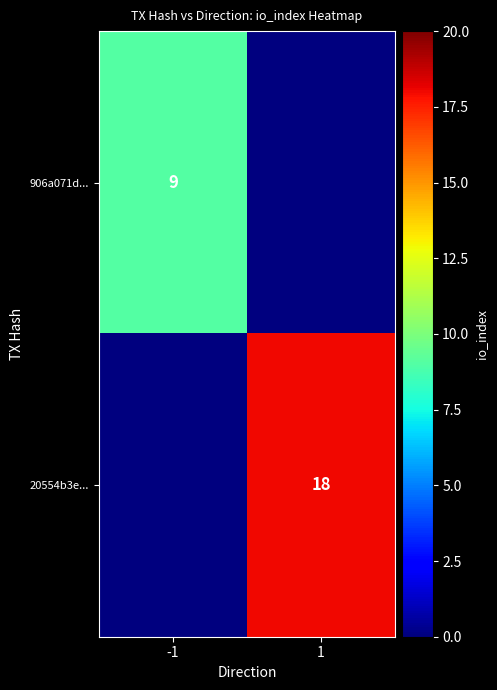

The value of 906a071d... at -1 is 13. True or false?

False